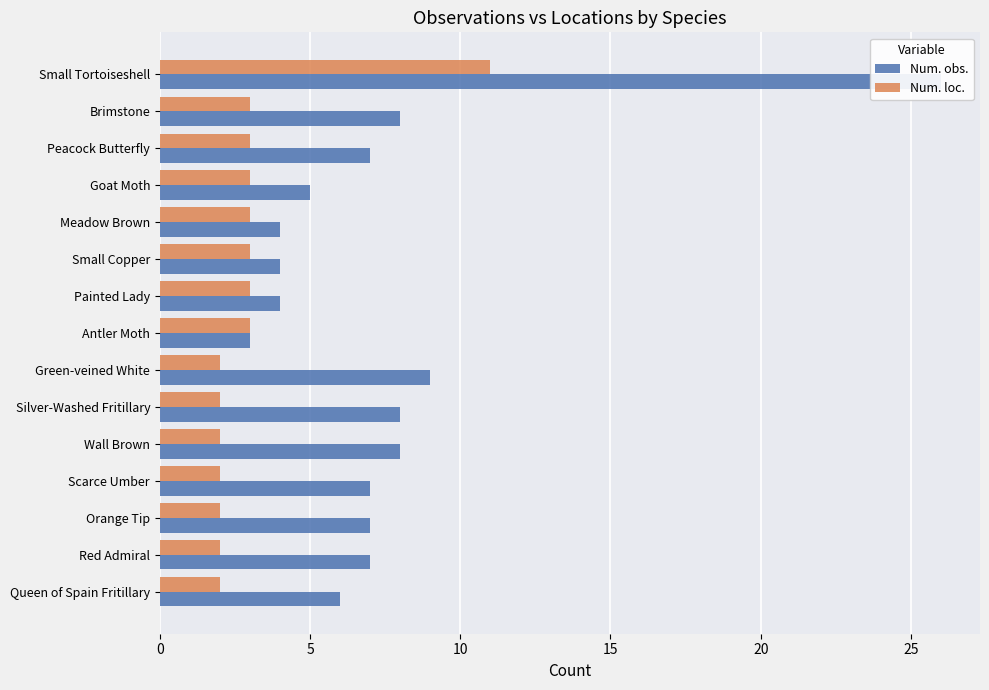

Rank the series by their average value, from highest to lowest.

Num. obs., Num. loc.